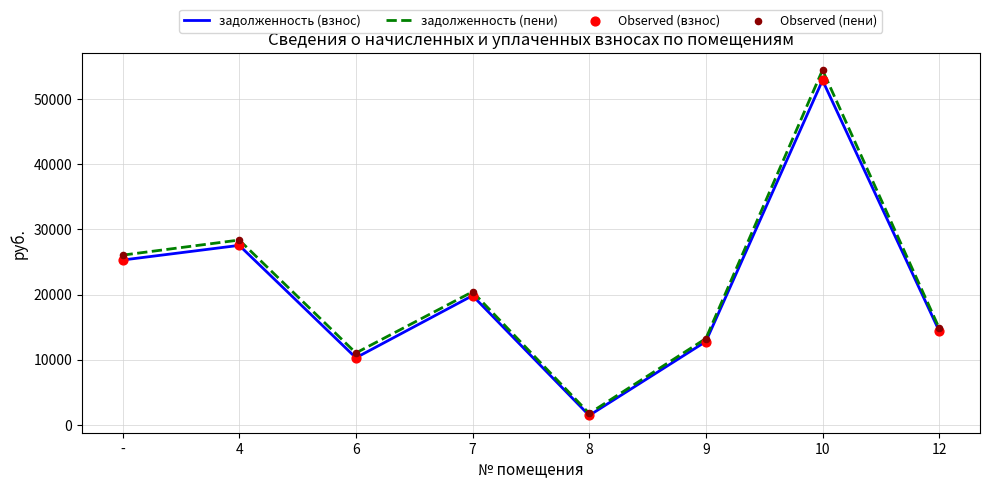

Which series has the largest total across all categories?

задолженность (пени)